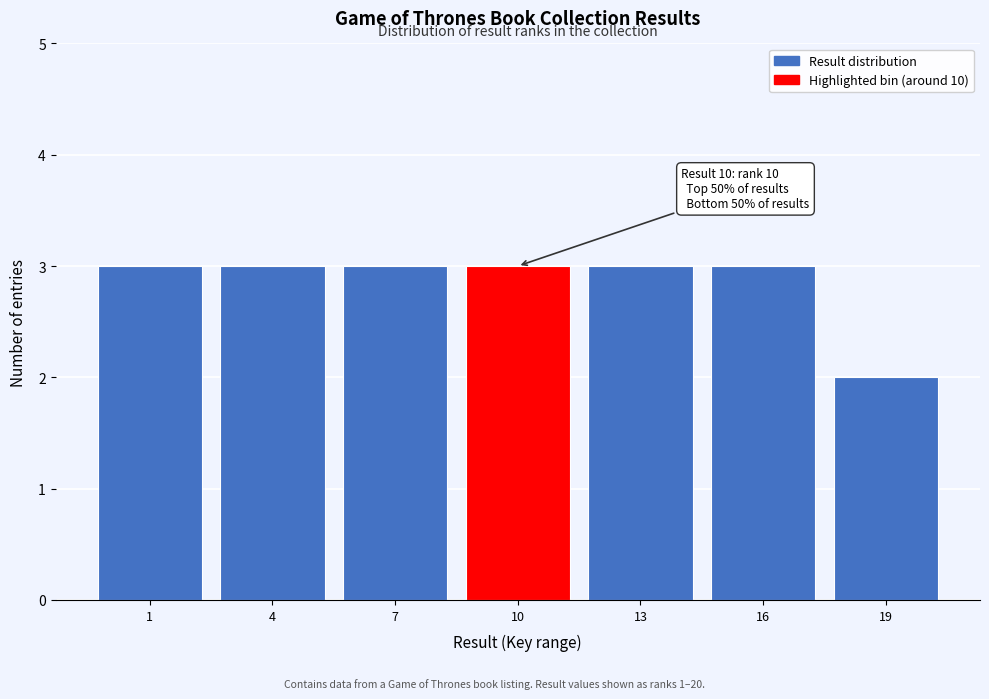

Reading left to right, extract all data points from this chart.

3	3	3	3	3	3	2